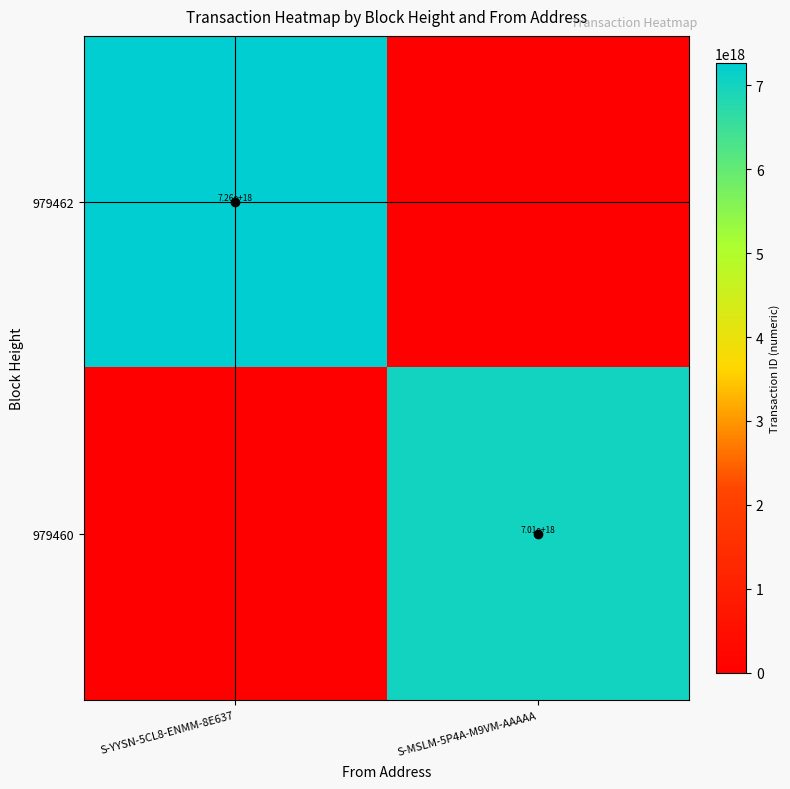

The value of 979462 at S-YYSN-5CL8-ENMM-8E637 is 3911134134954609152. True or false?

False